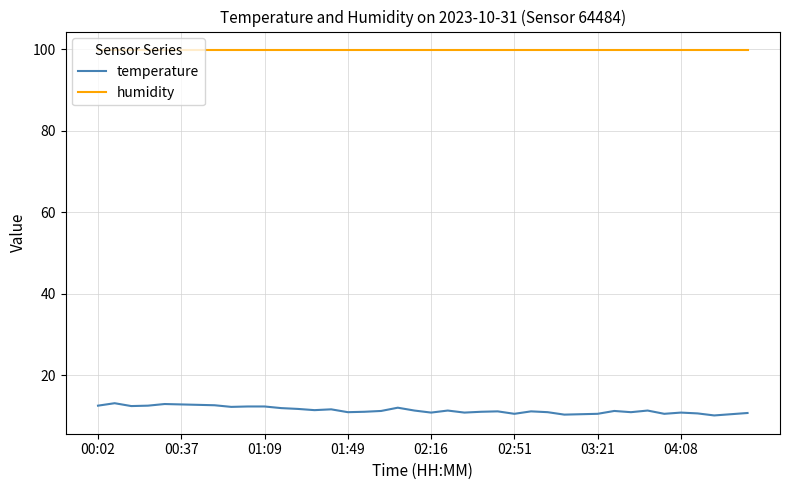

How many categories are shown in the chart?

40